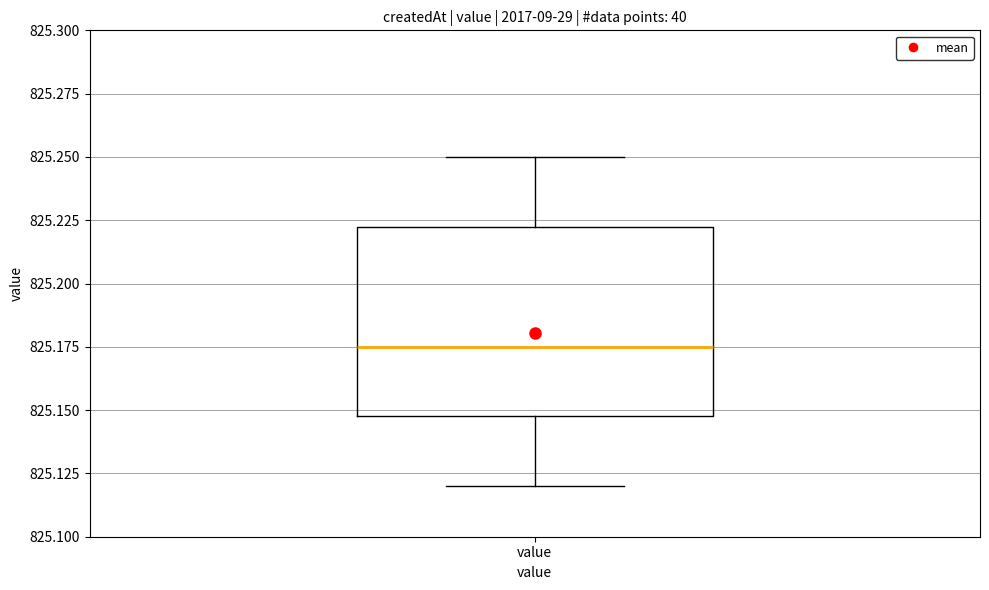

Transcribe this box plot: give where the median line is, the range the box spans, and where the two whiskers end, as read against the y-axis. The values are not printed on the chart, so give them approximately, as read against the axis.

median 825.175, box 825.150 to 825.225, whiskers 825.120 to 825.250